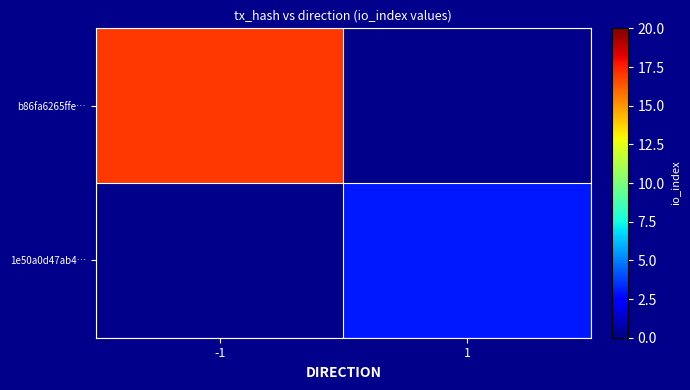

The b86fa6265ffe… series shows 6.7 at -1. True or false?

False